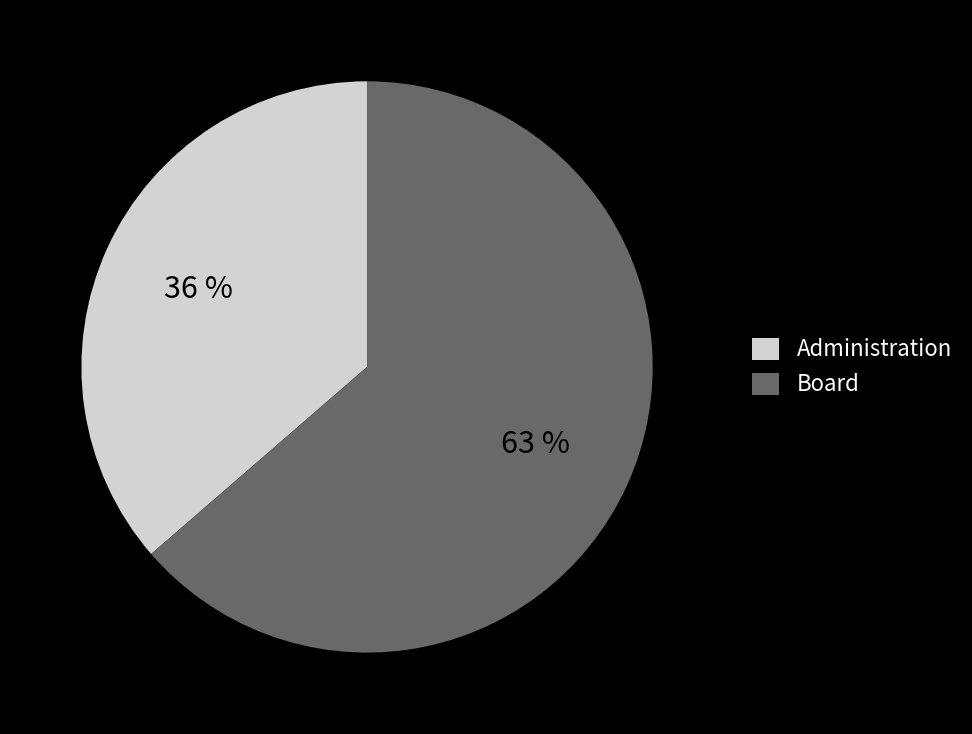

Rank the categories by value from highest to lowest.

Board, Administration